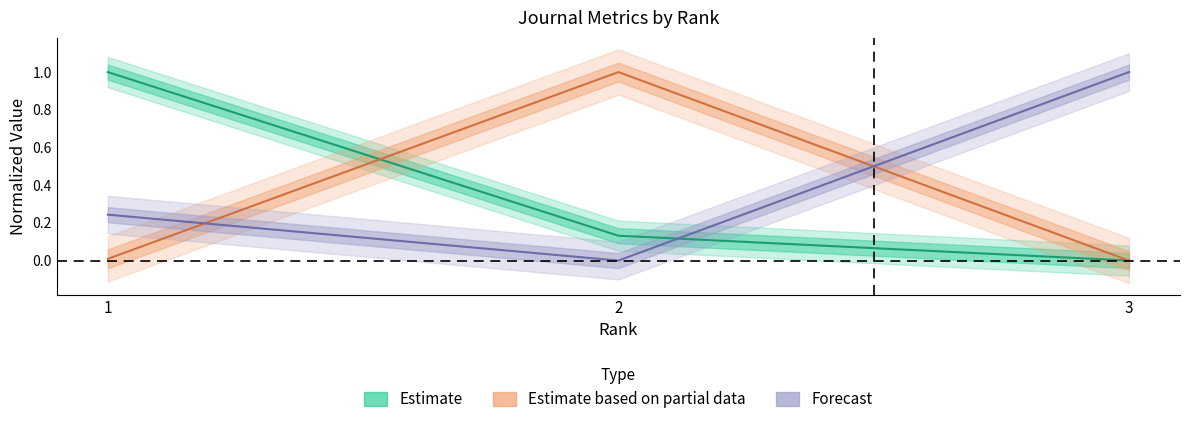

How many lines are shown in the chart?

3